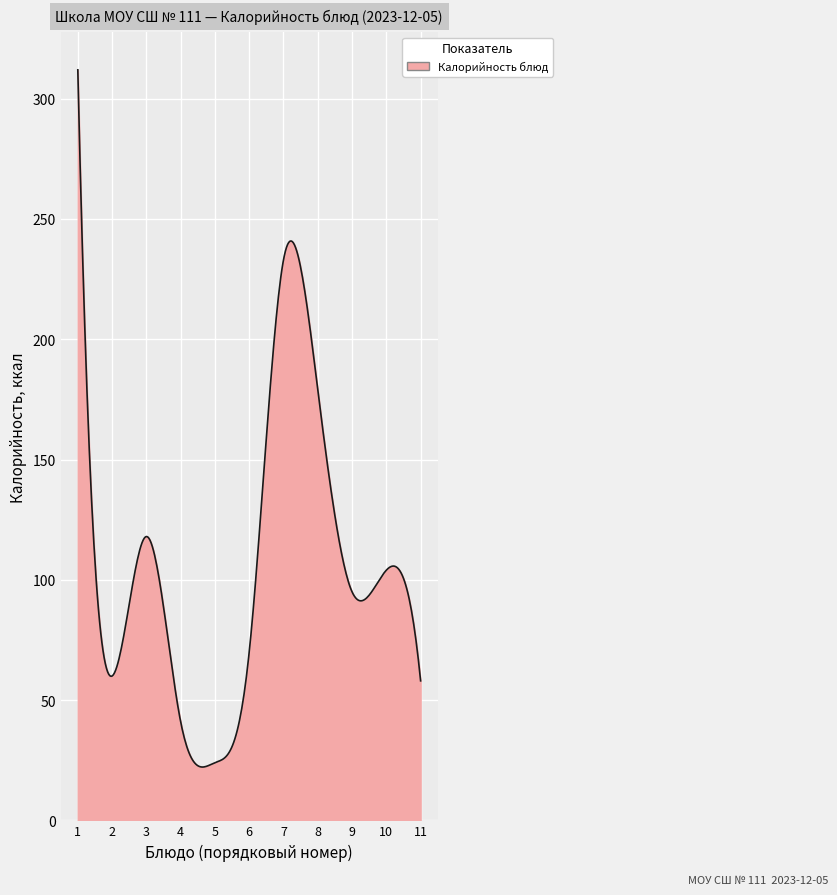

What is the smallest value displayed?

22.2